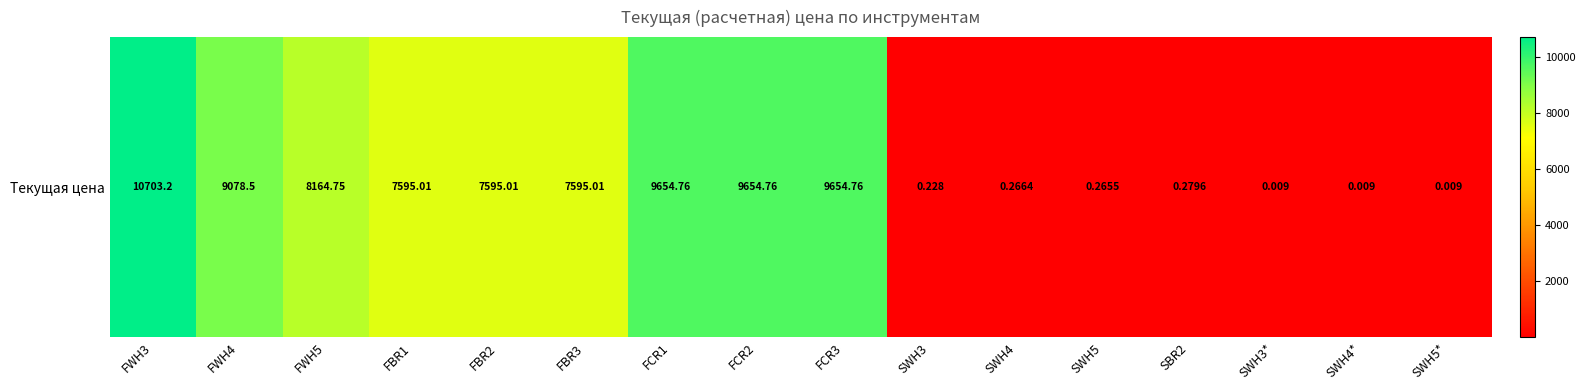

What is the approximate value at SBR2?

0.3